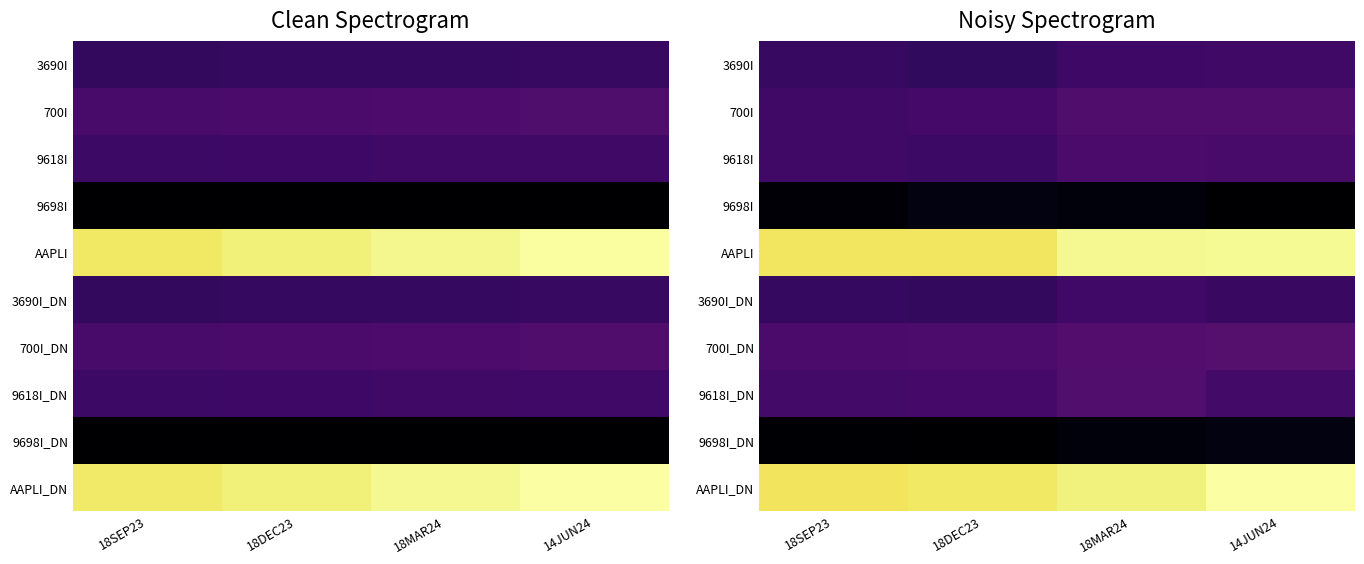

At which category is the sum across all series the highest?

18MAR24